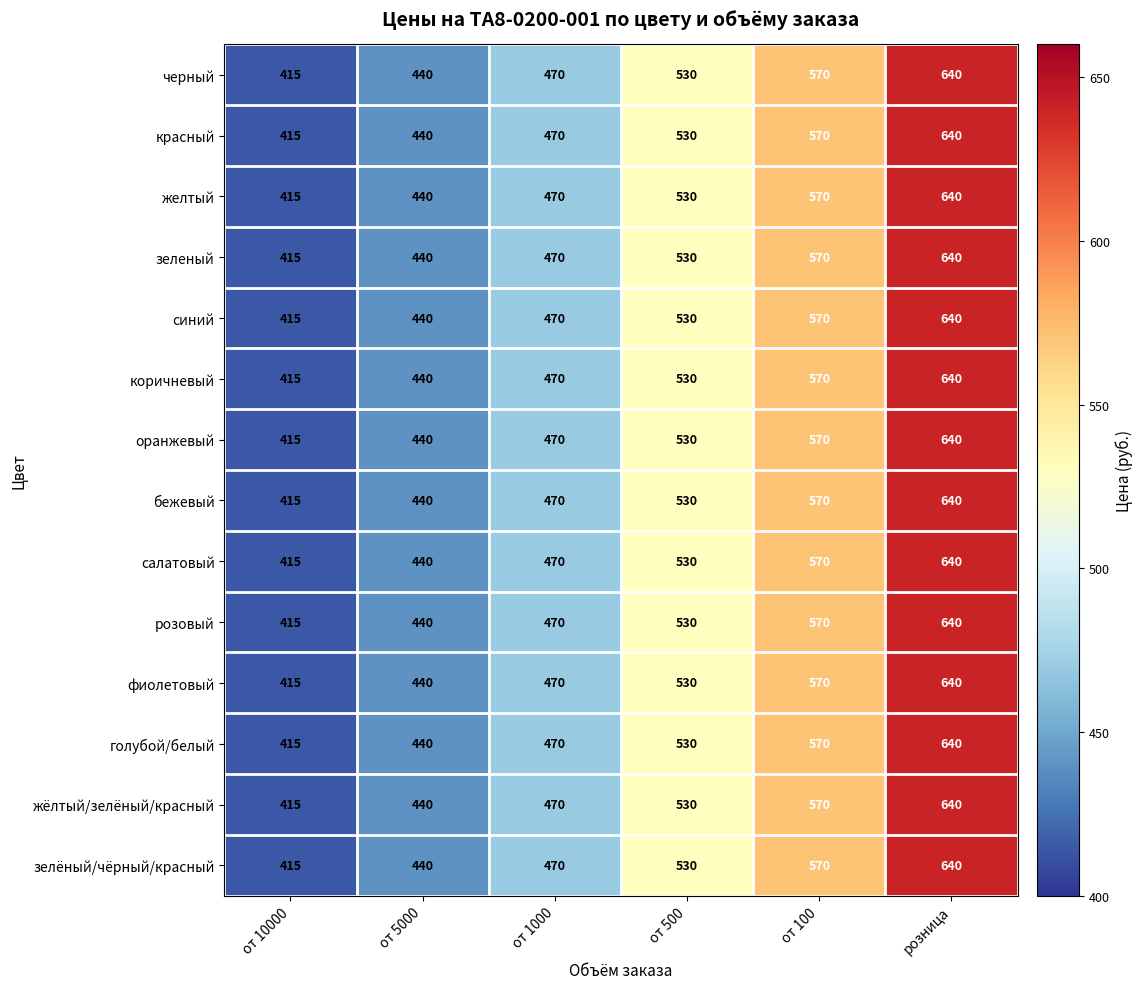

What is the sum of all черный values?

3065